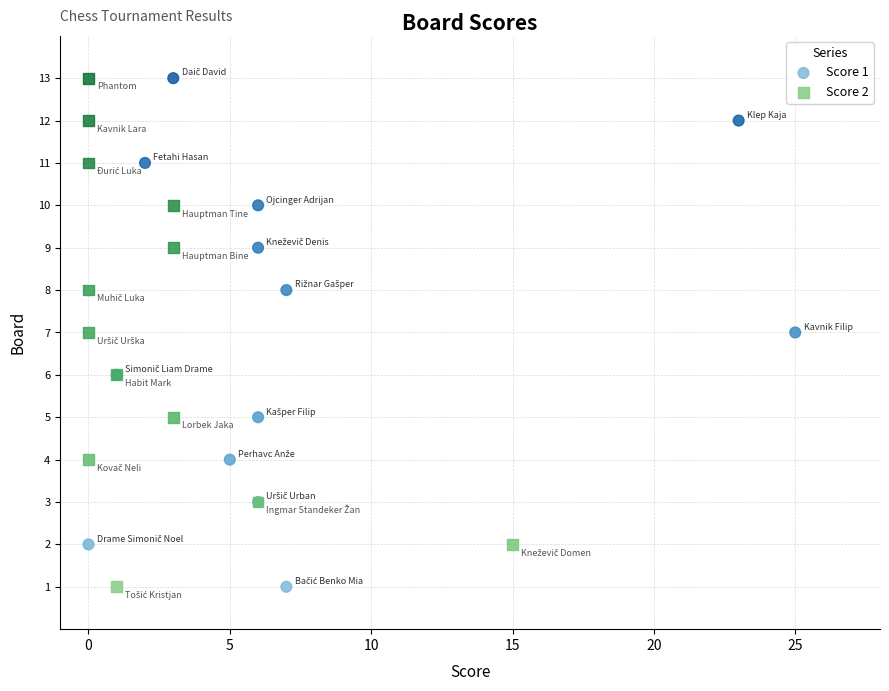

What are all the series names shown in the legend?

Score 1, Score 2